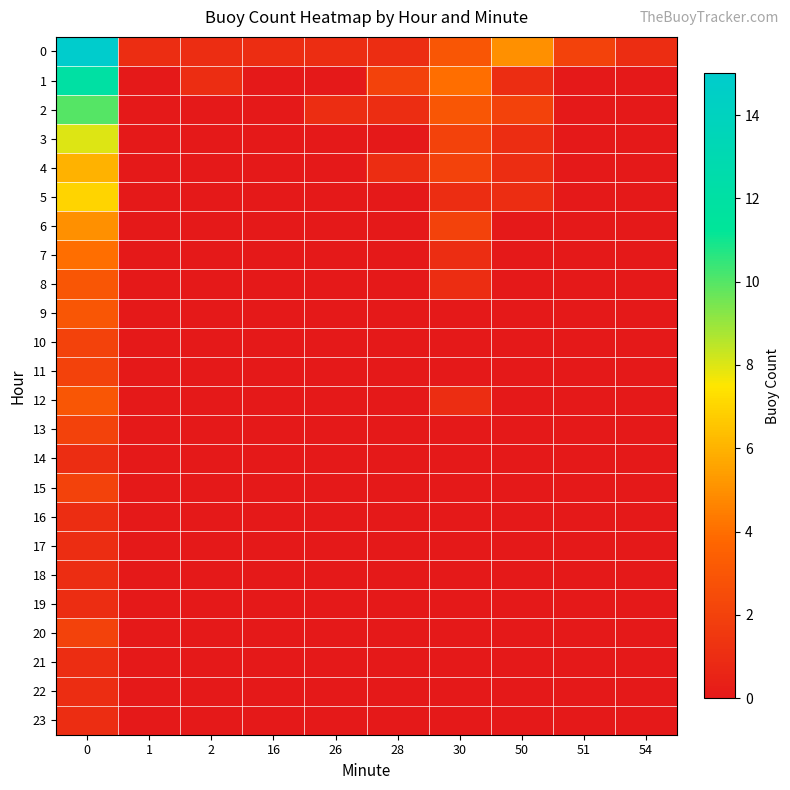

Which has a higher value, 28 or 30?

30